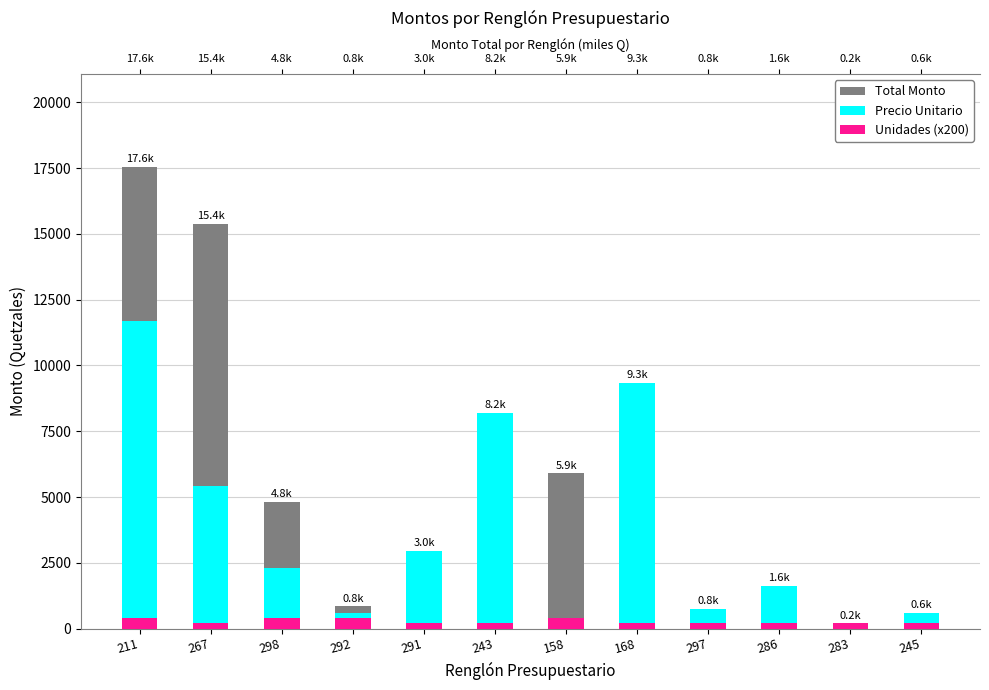

Which has a higher value, 298 or 168?

168